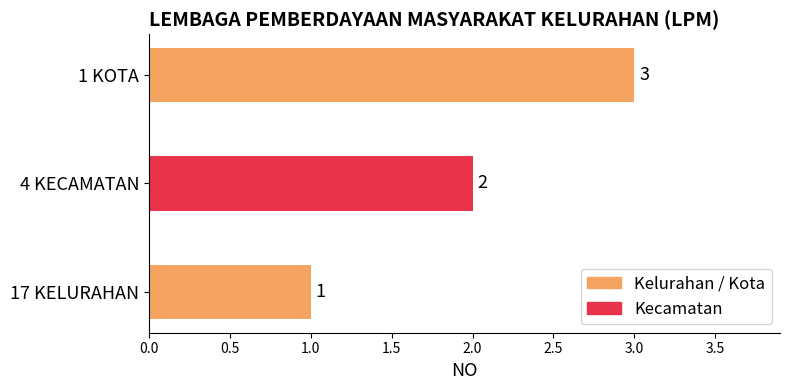

Are the bars grouped side by side (vs. stacked)?

No